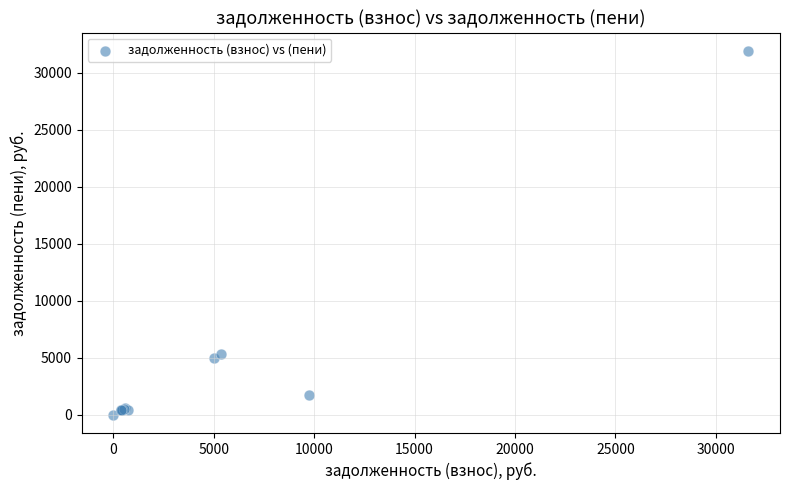

What Y value in the scatter plot is closest to 15966?

5374.4